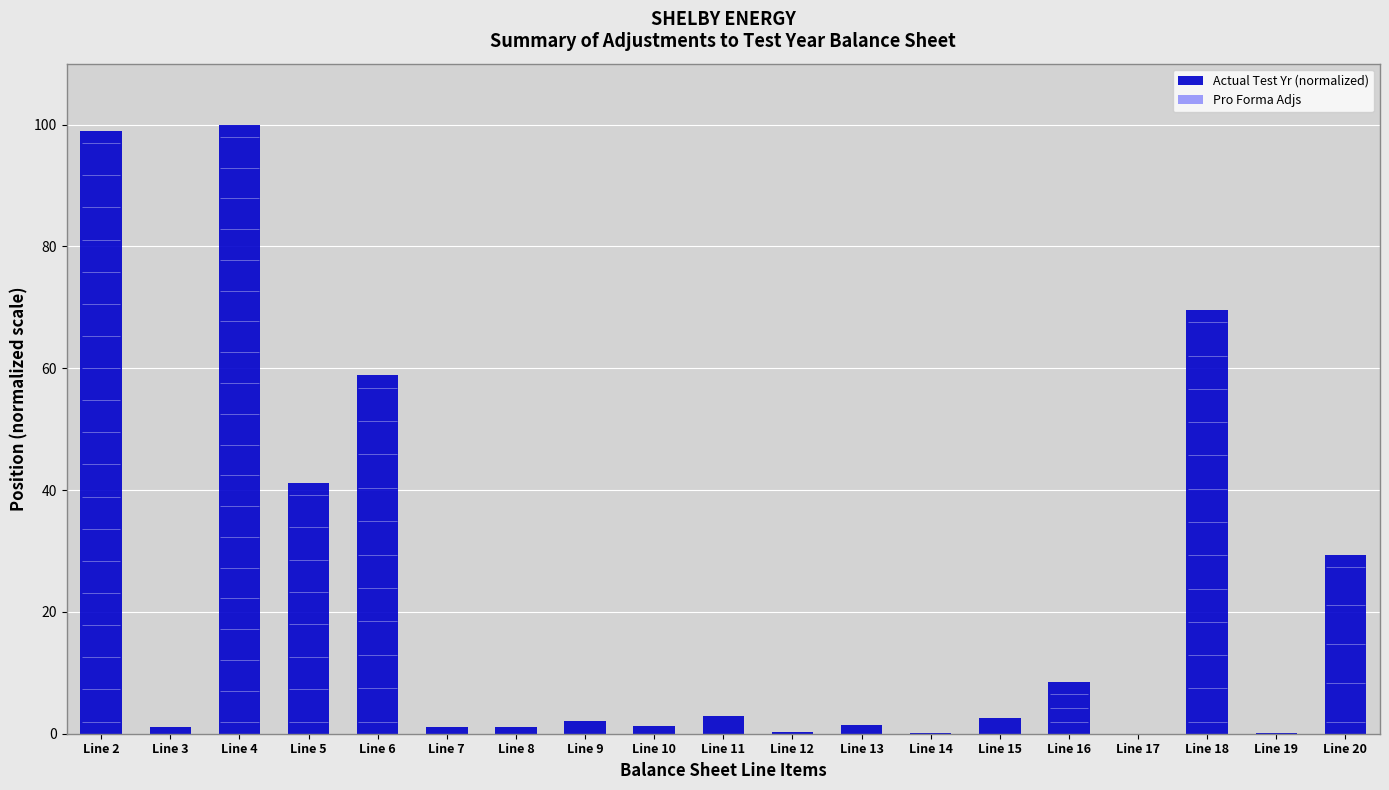

What is the sum of the Actual Test Yr (normalized) values at Line 11 and Line 2?

101.9